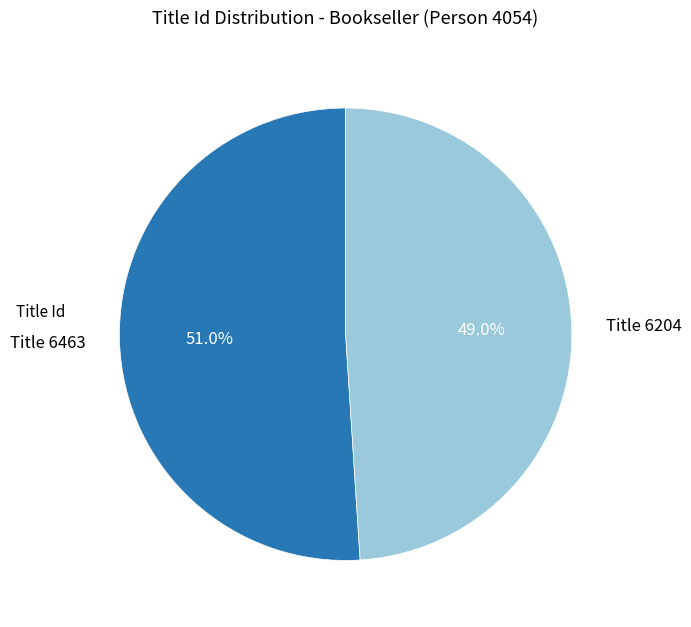

What percentage is the Title 6204 slice, to the nearest percent?

49%